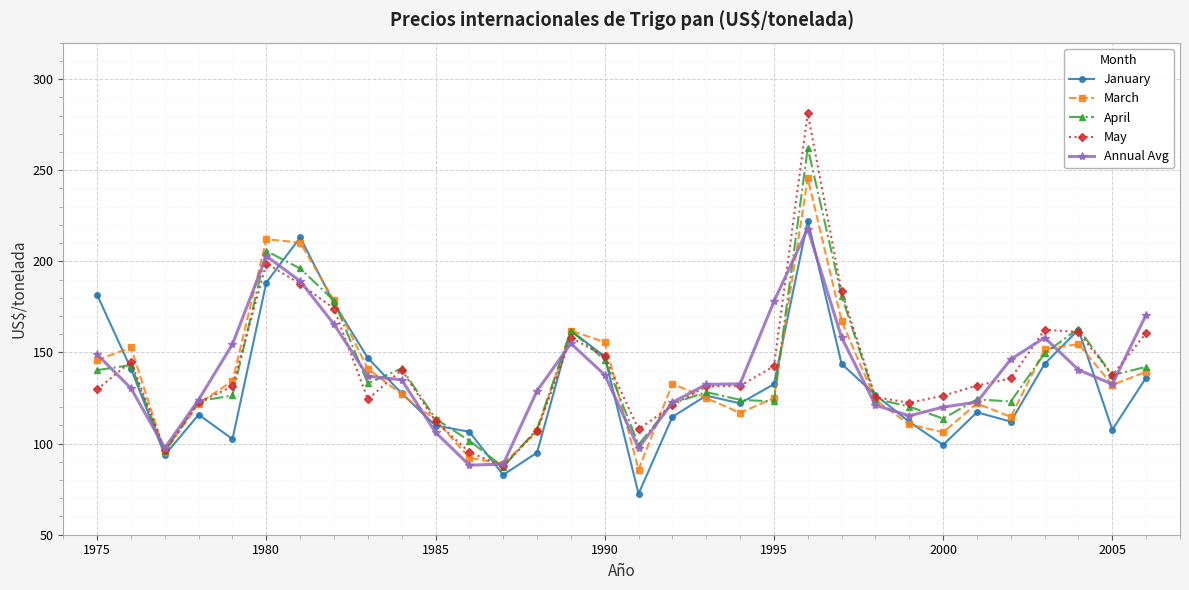

True or false: January and Annual Avg cross at least once.

True